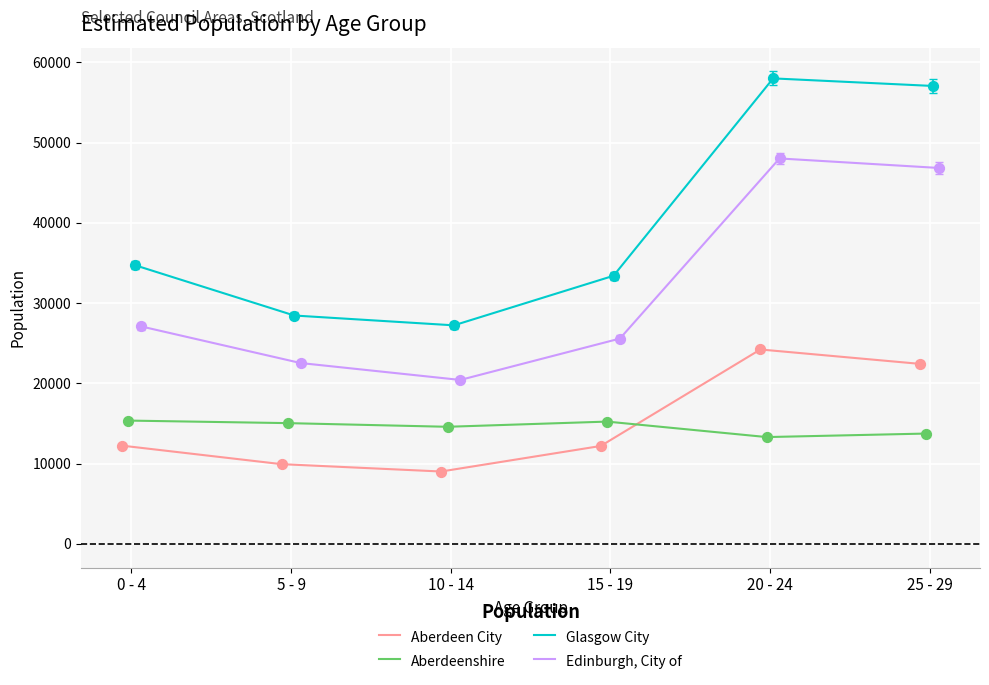

Which series reaches the minimum Y coordinate?

Aberdeen City